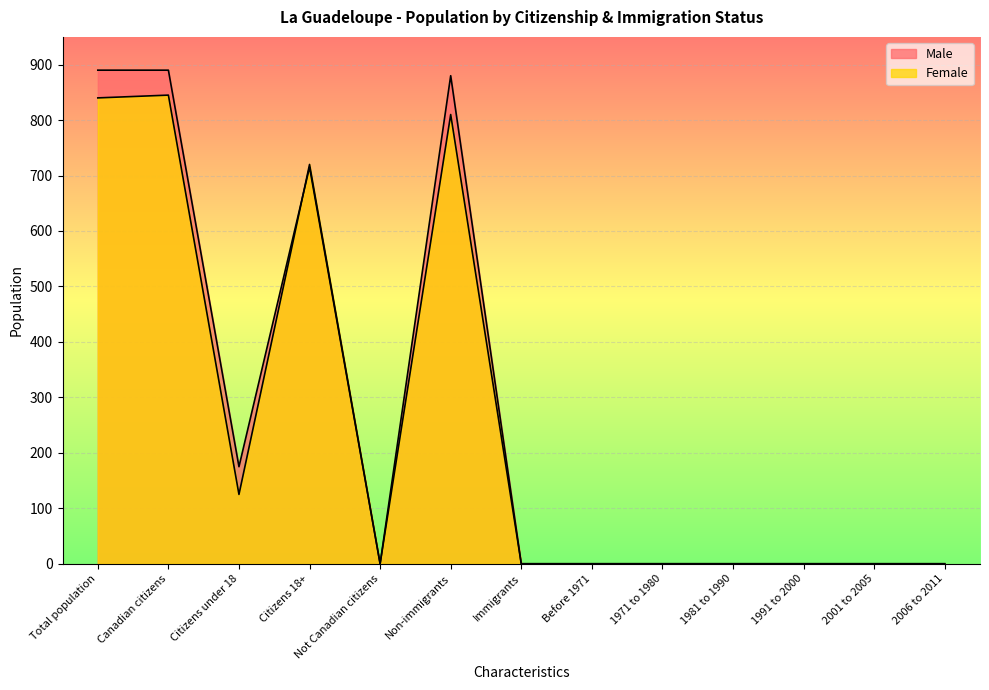

What is the sum of all Female values?

3340